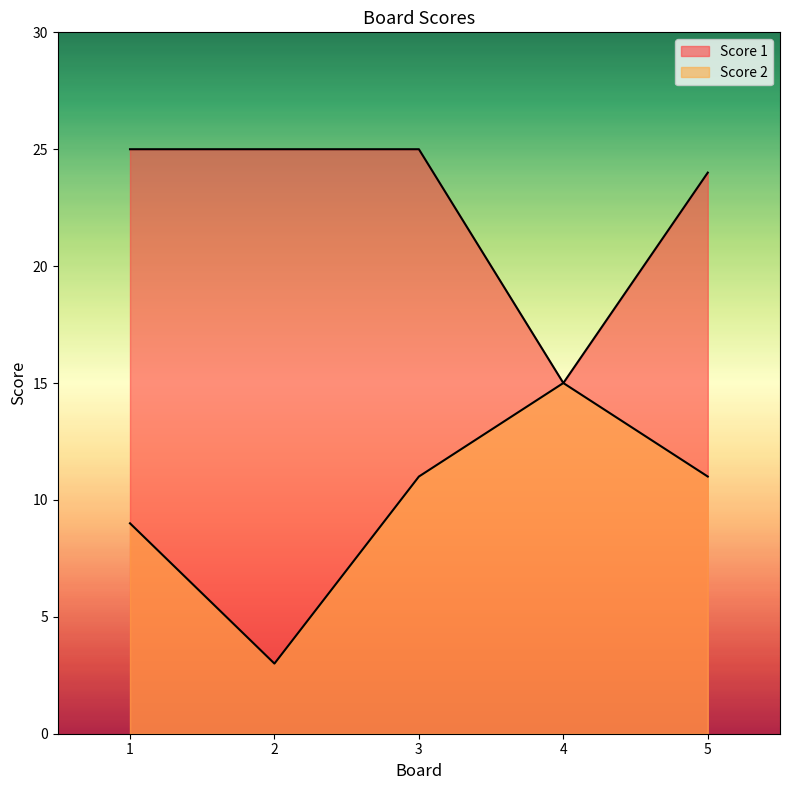

True or false: Score 2 and Score 1 intersect in this chart.

False